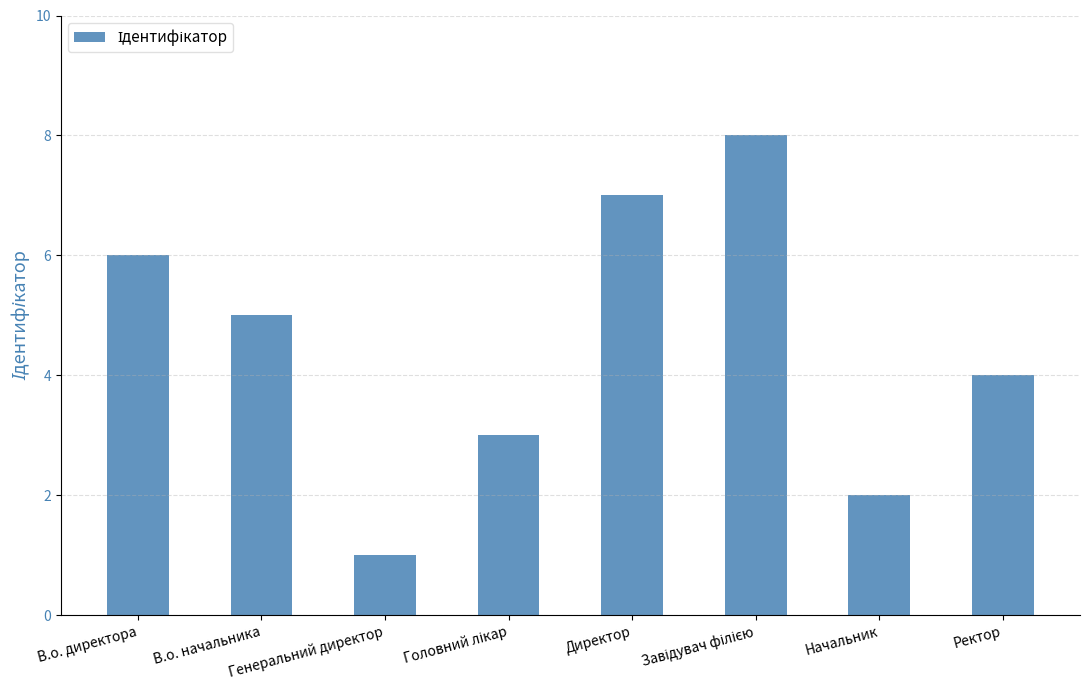

What is the difference between the second highest and minimum values?

6